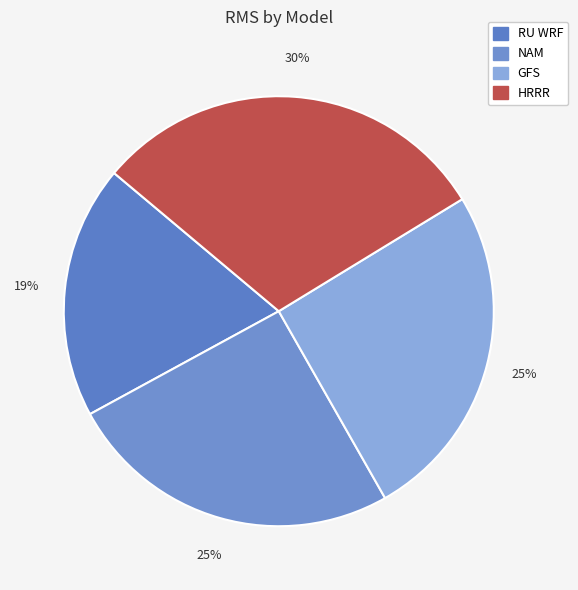

Do RU WRF and NAM together represent more than half of the pie?

No